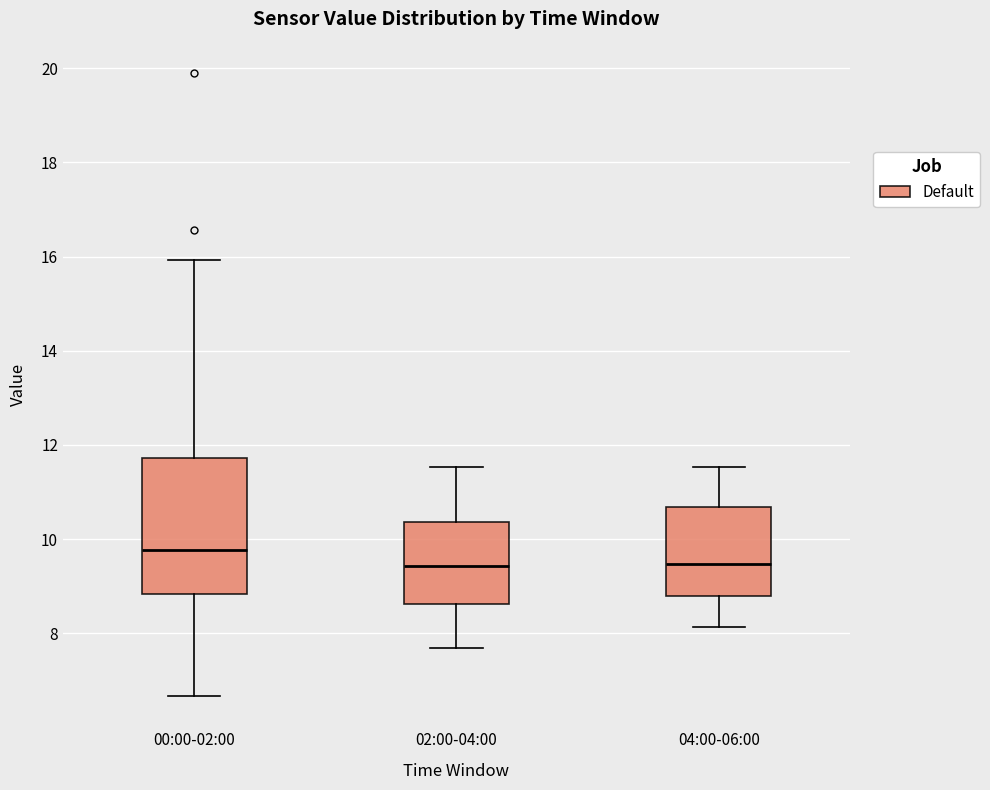

Where does the median line of the box for 02:00-04:00 sit on the y-axis? The values are not printed on the chart, so give them approximately, as read against the axis.

9.4